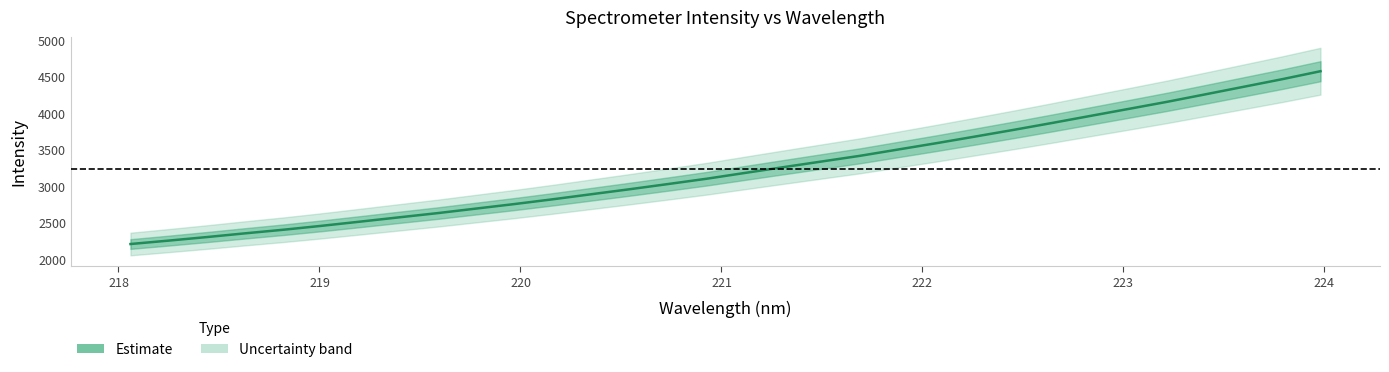

What is the average value?

3234.9